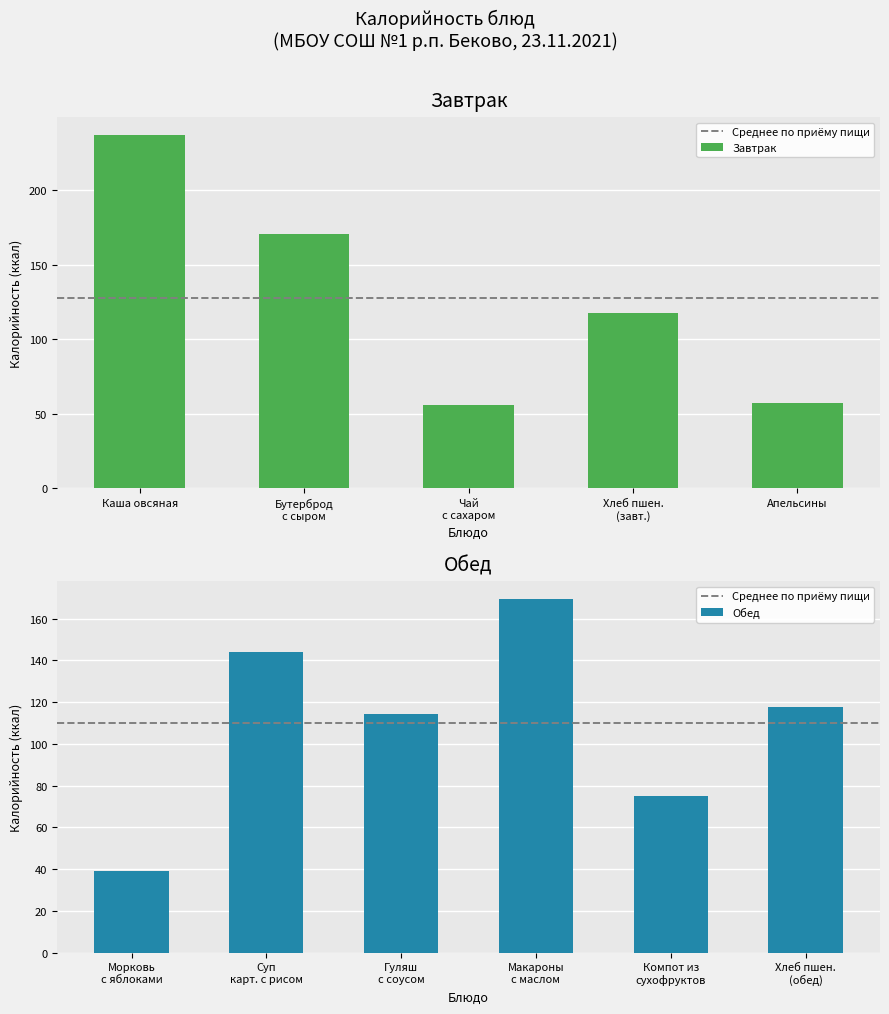

Rank the categories by value from highest to lowest.

Каша овсяная молочная с маслом, Бутерброд с маслом, сыром, Макароны с маслом, Суп картофельный с рисом, Хлеб пшен. 1с (завтрак), Хлеб пшен. 1с (обед), Гуляш с соусом, Компот из сухофруктов, Апельсины, Чай с сахаром, Морковь свежая тертая с яблоками